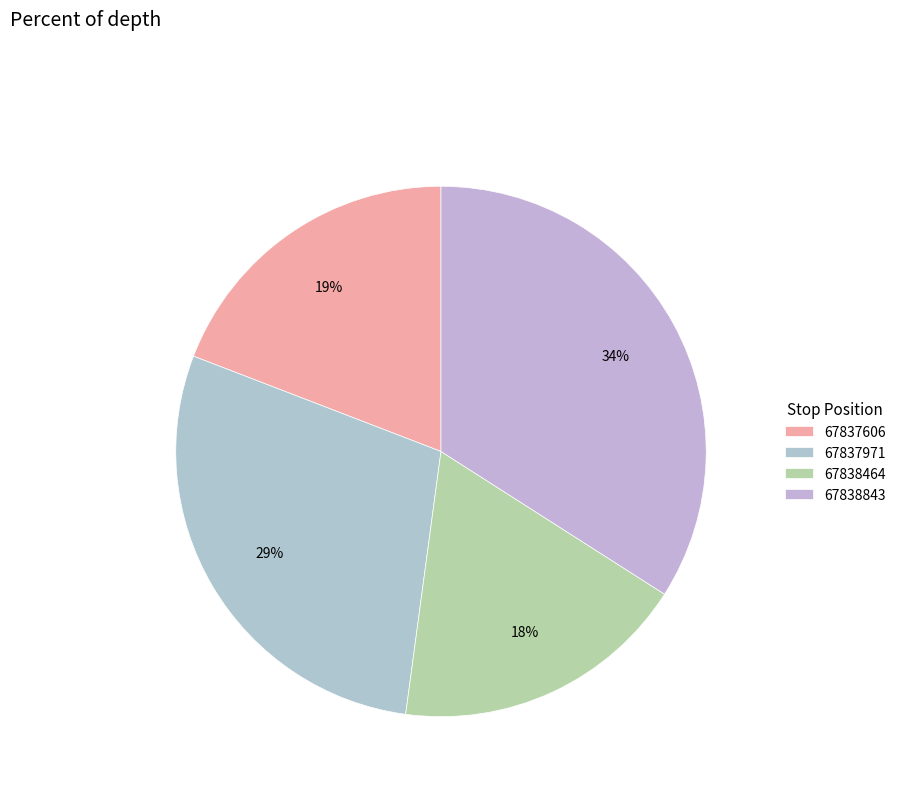

The 67837606 slice represents 29% of the pie. True or false?

False